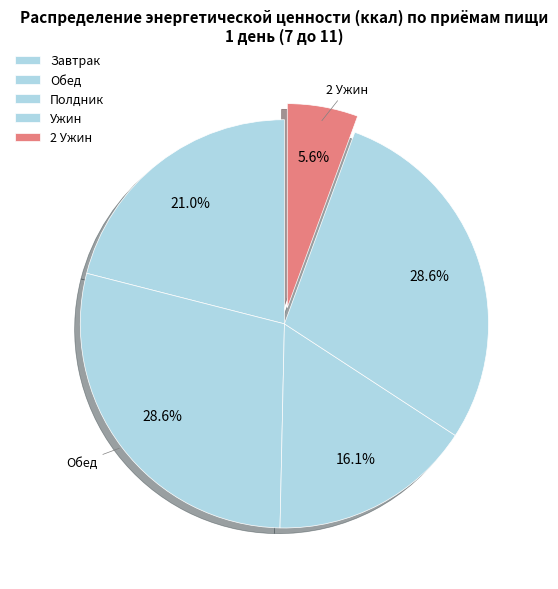

Which category has the biggest portion of the pie?

Обед